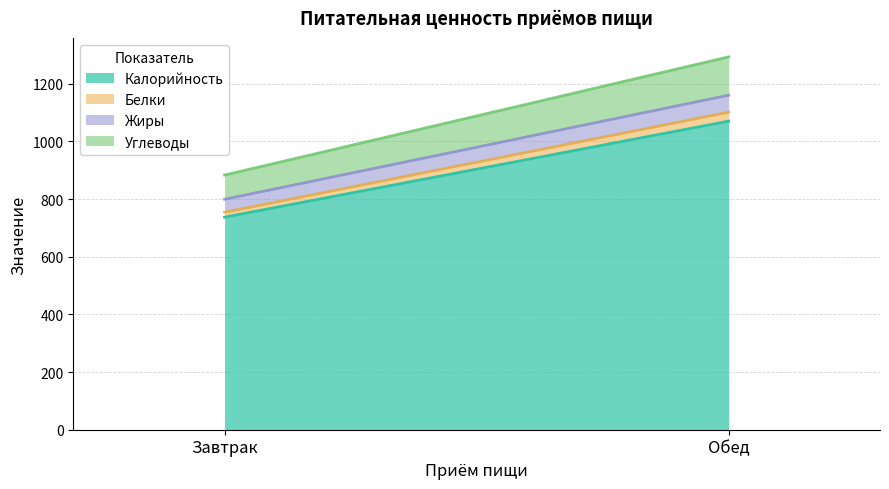

Where is Углеводы nearest to the value 108?

Завтрак